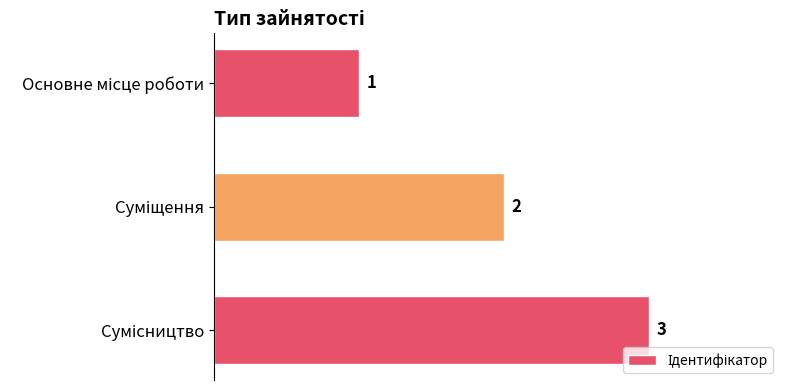

What is the value of the 1st bar from the top?

1